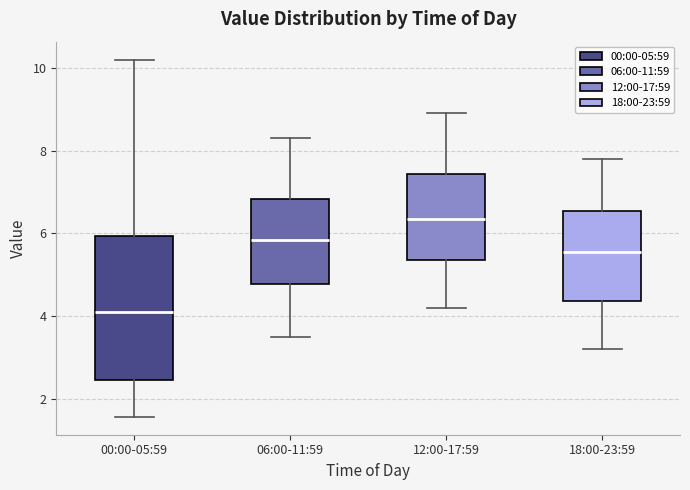

Comparing the boxes themselves (not the whiskers), which one is the tallest?

00:00-05:59